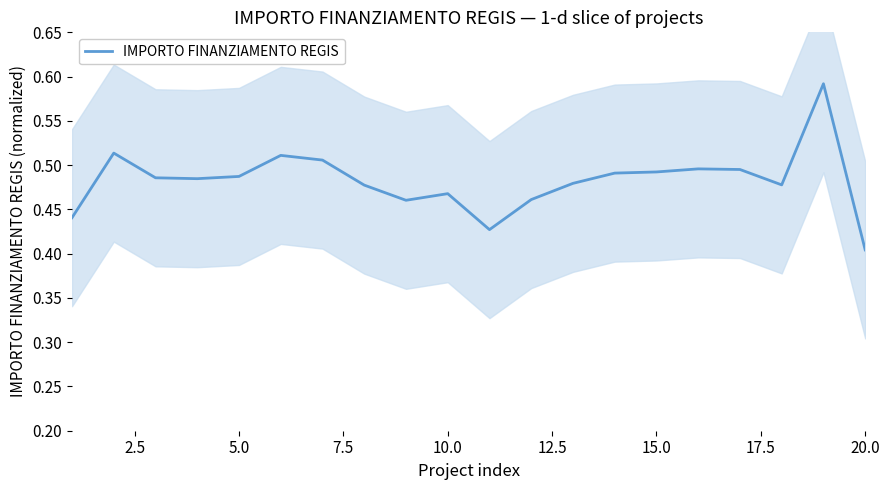

At which label is IMPORTO FINANZIAMENTO REGIS closest to 0?

20.0